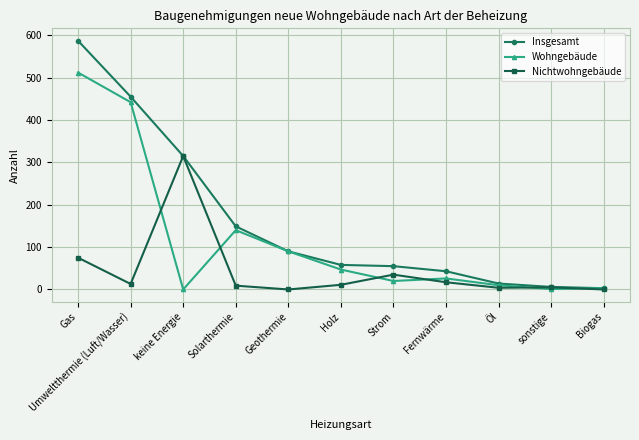

Is this an area chart (filled region under the line)?

No